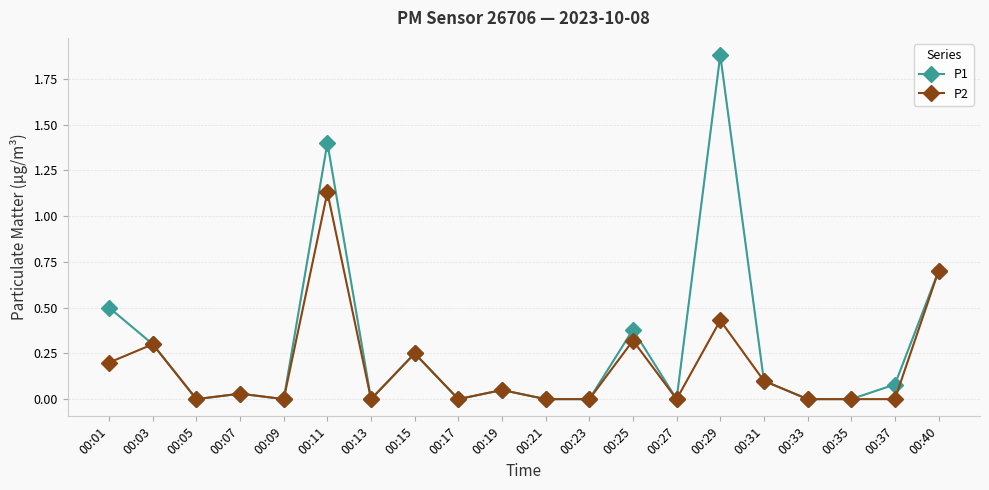

How many distinct data groups are displayed?

2